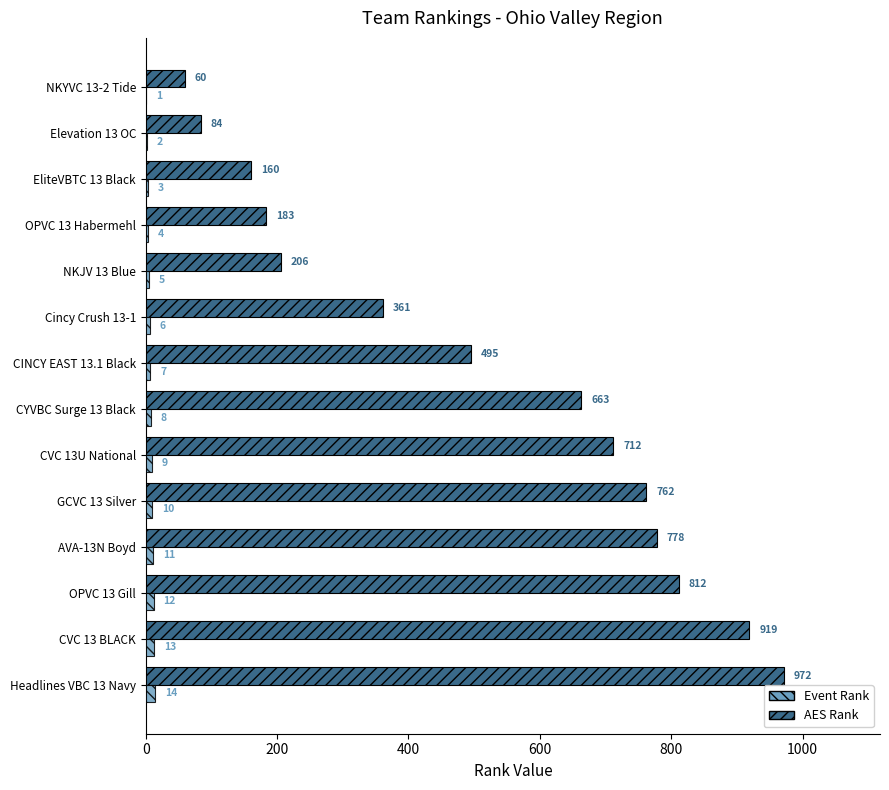

What are all the series names shown in the legend?

Event Rank, AES Rank